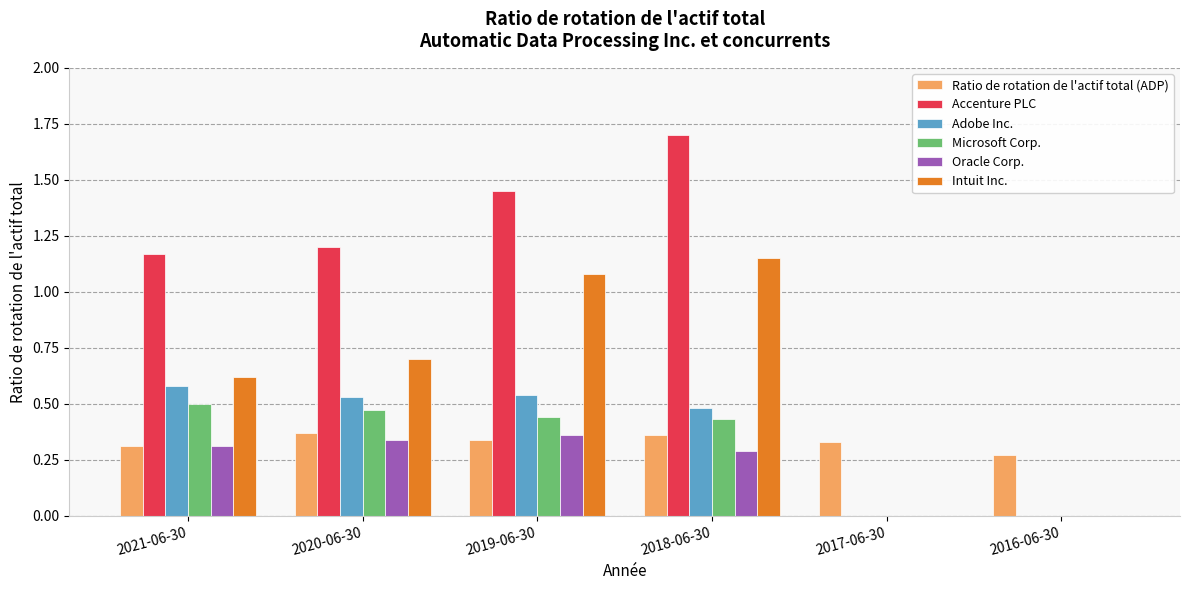

The Microsoft Corp. series shows 0.8 at 2021-06-30. True or false?

False